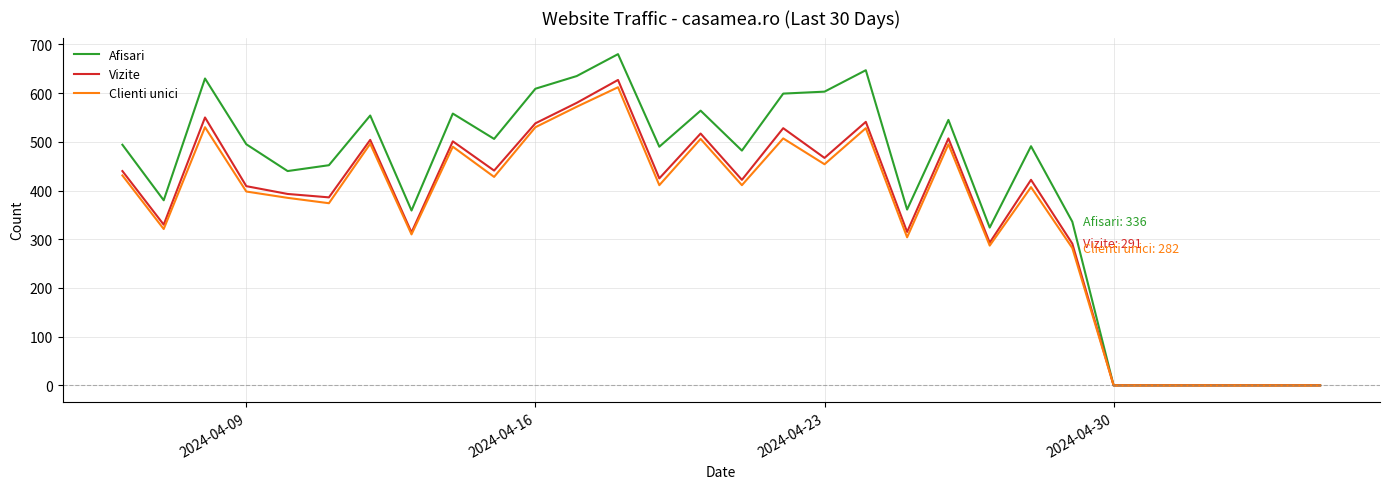

Which series has the largest range (max minus min)?

Afisari